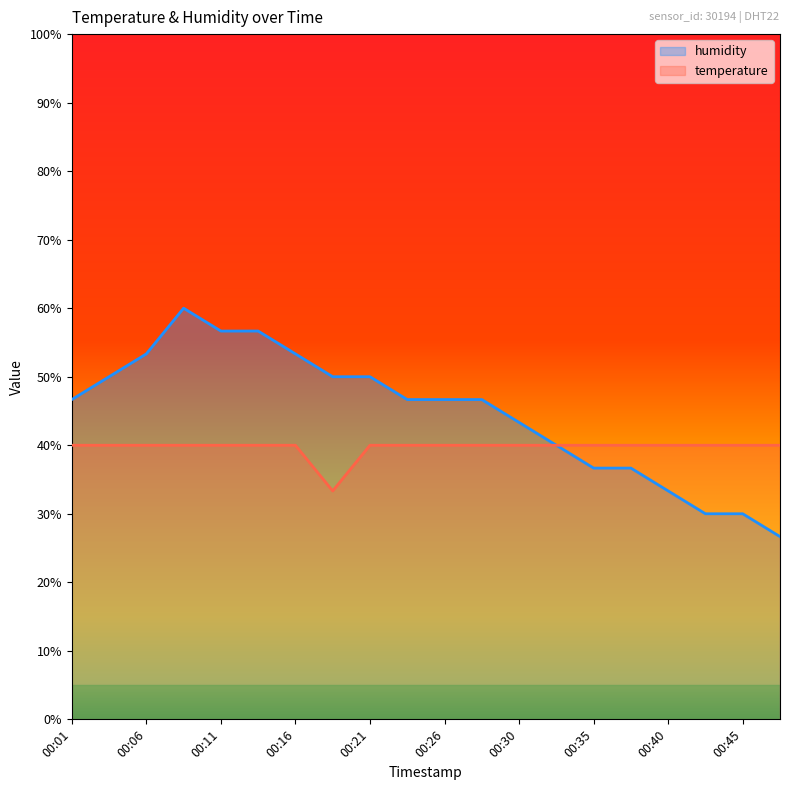

Is it true that humidity equals 96.6 at 00:16?

False